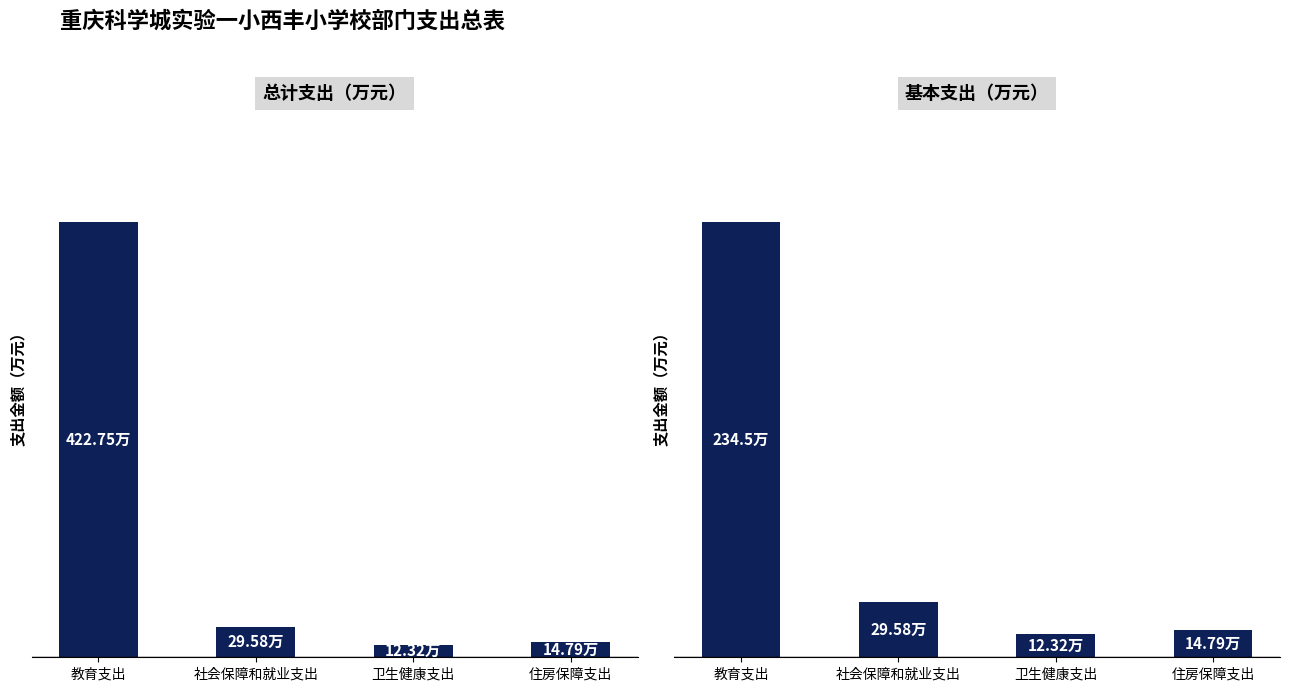

What is the difference between the maximum and minimum values in the 总计 series?

410.4